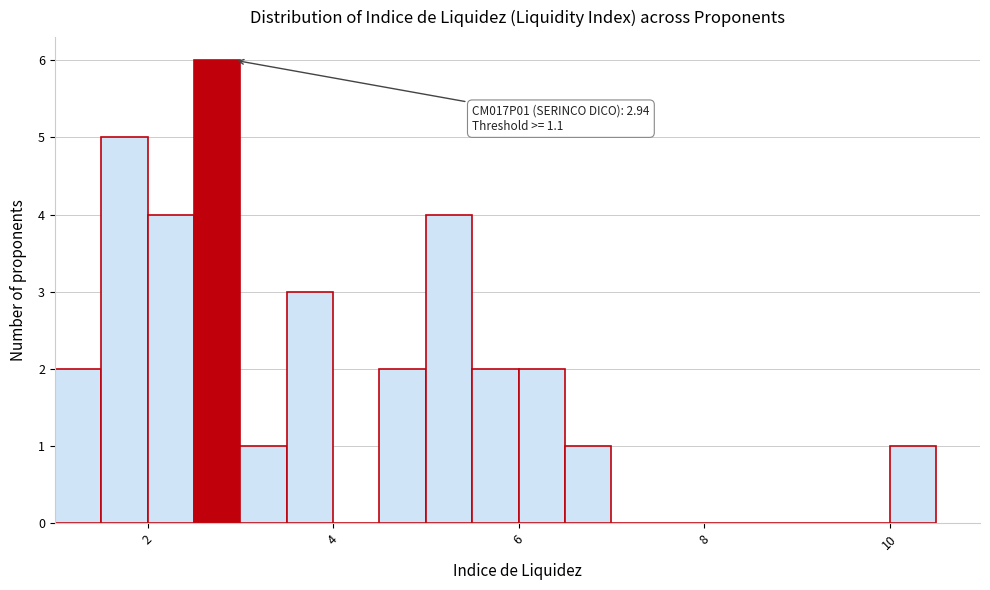

Read against the x-axis, roughly where is the centre of the tallest bar?

2.8